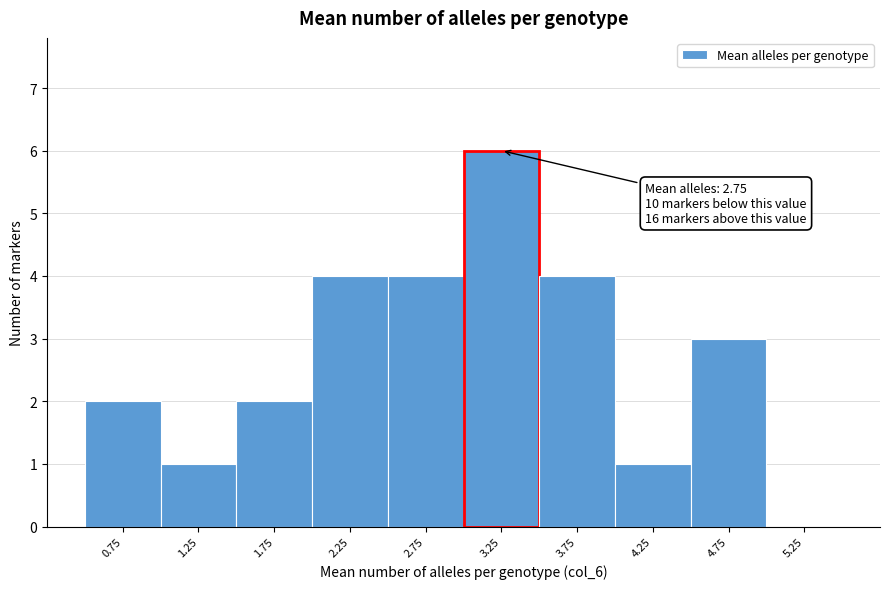

Over which range of the x-axis is the bar tallest?

3.0 to 3.5